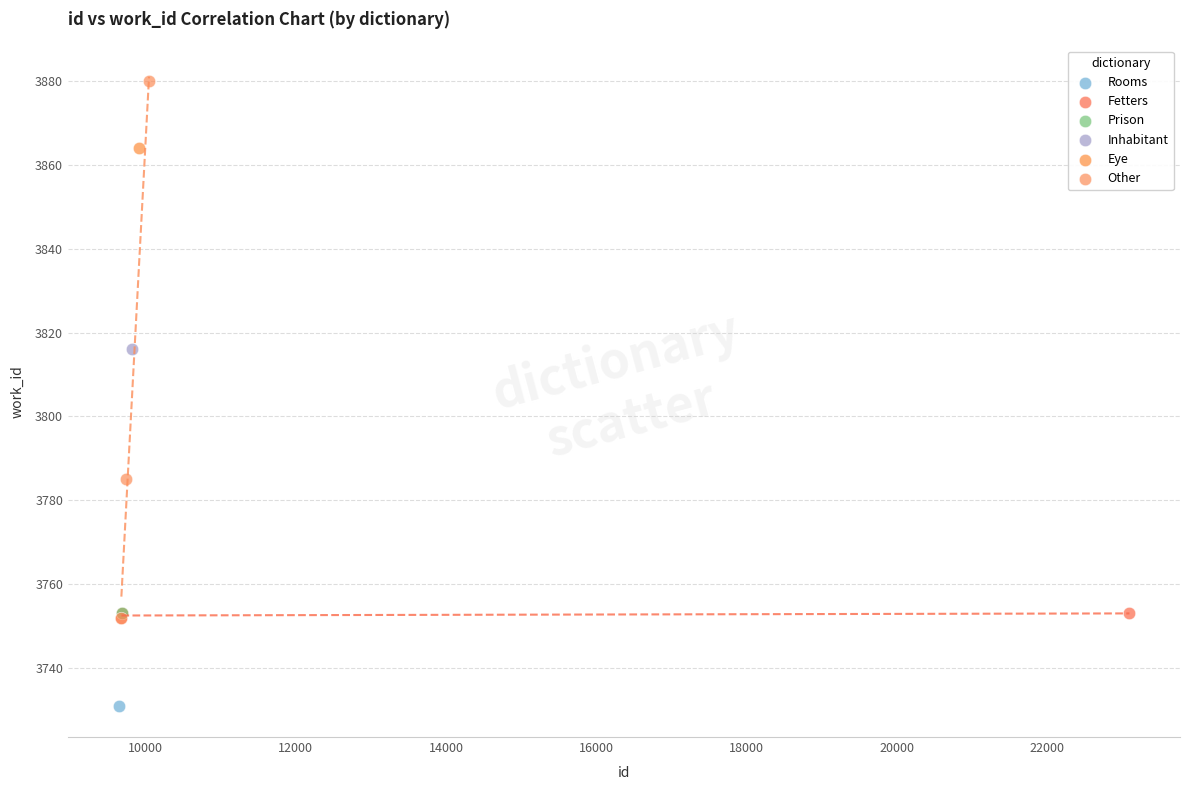

What are all the series names shown in the legend?

Rooms, Fetters, Prison, Inhabitant, Eye, Other